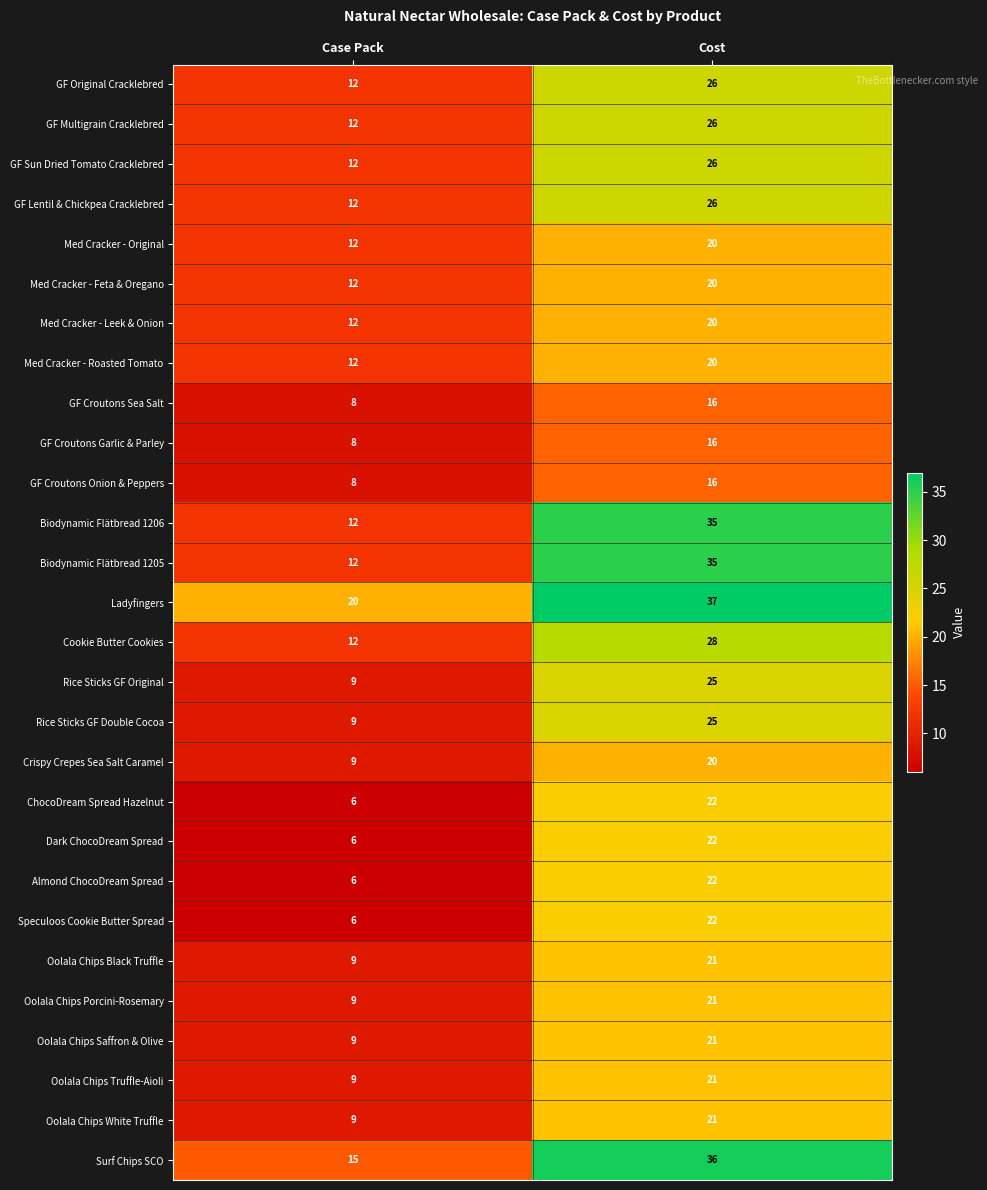

At which category is the sum across all series the highest?

Cost